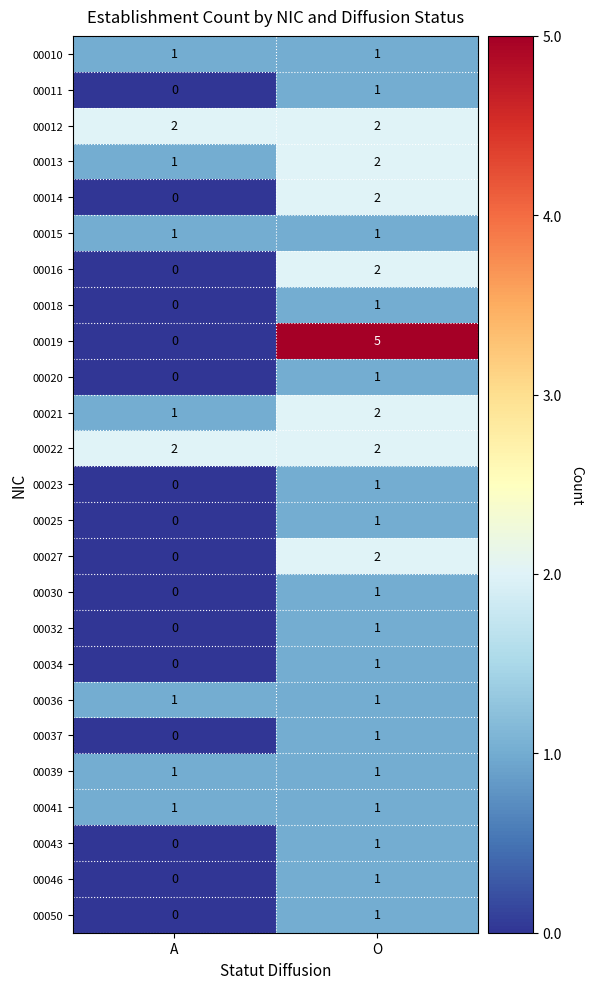

True or false: 00016 has a value of 1 at O.

False